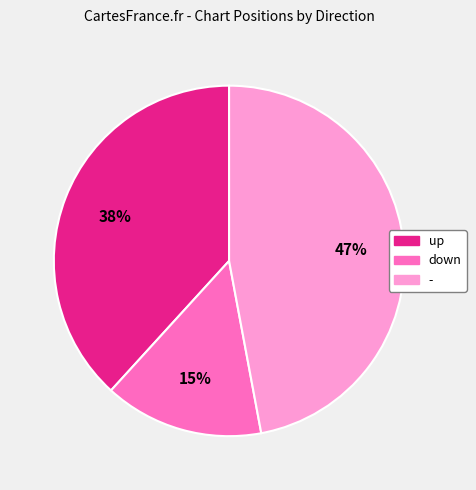

Which has a higher value, down or -?

-